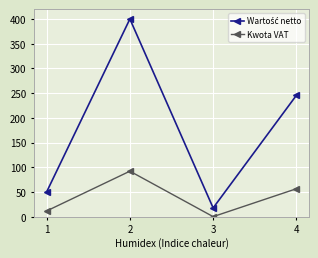

The value of Kwota VAT at 2 is 145.7. True or false?

False